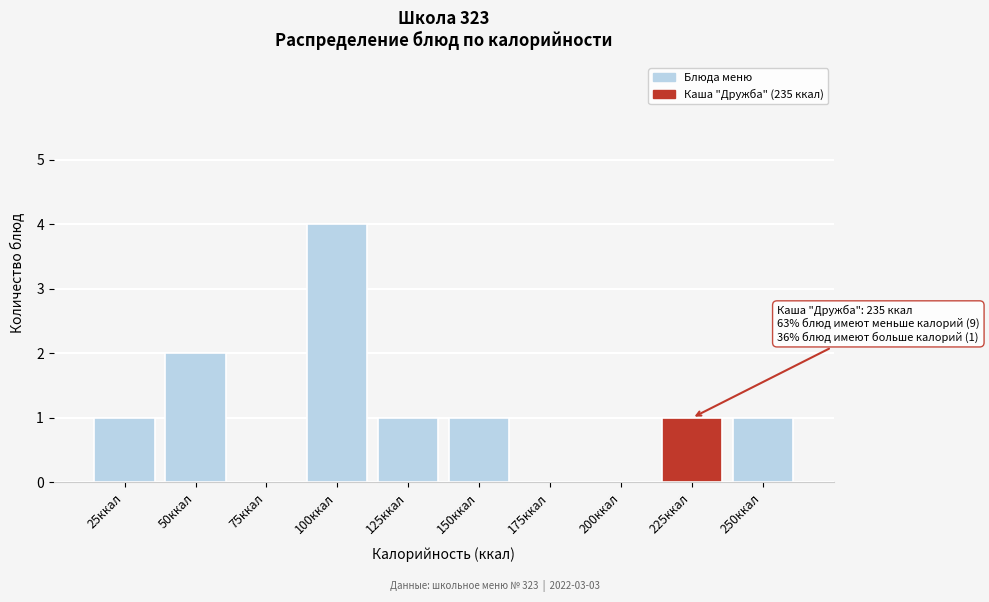

Reading right to left, list all the values displayed in this chart.

250ккал=1	225ккал=1	200ккал=0	175ккал=0	150ккал=1	125ккал=1	100ккал=4	75ккал=0	50ккал=2	25ккал=1